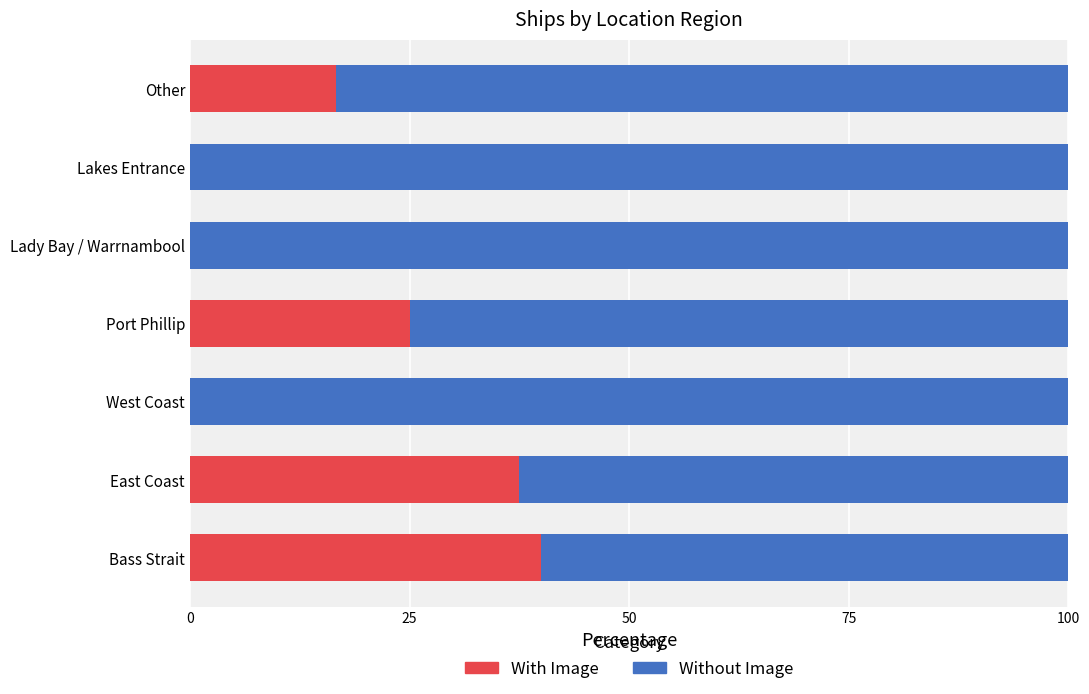

What is the total value across all series at Lady Bay / Warrnambool?

100.0